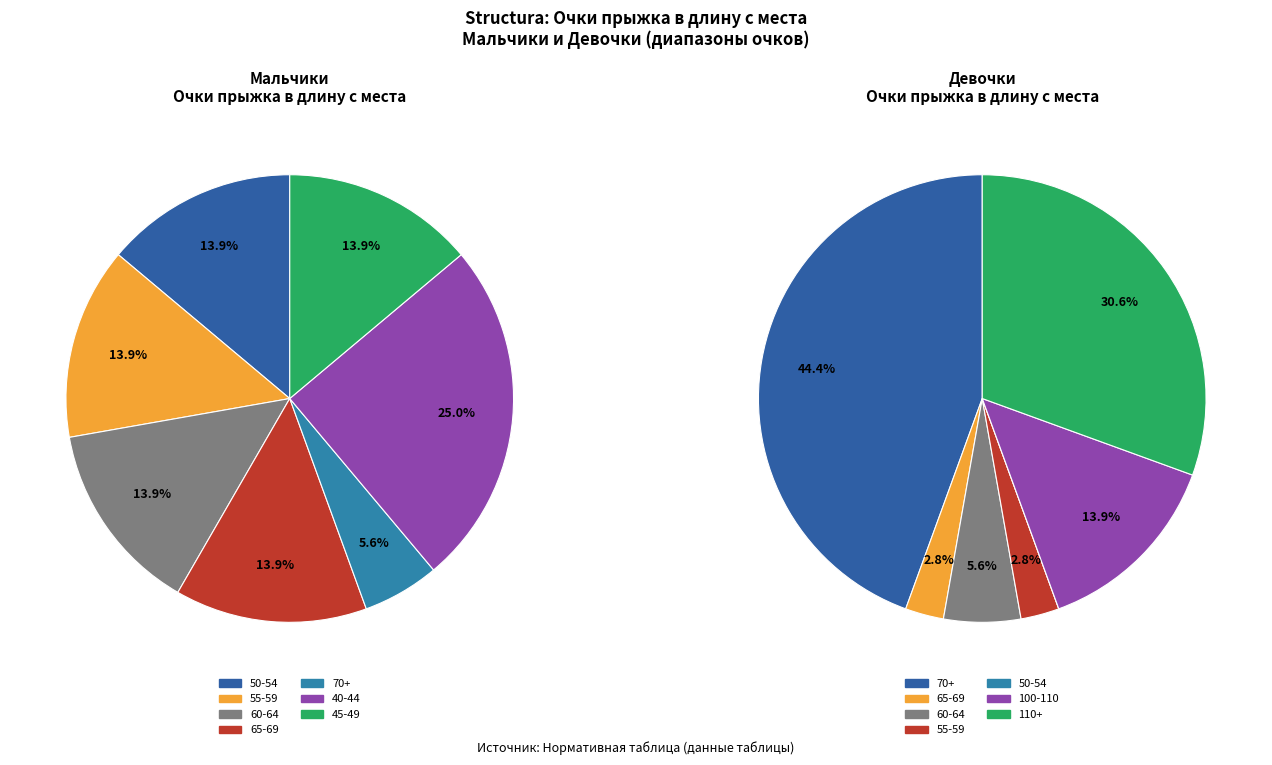

Is there any slice that represents more than half of the pie?

No